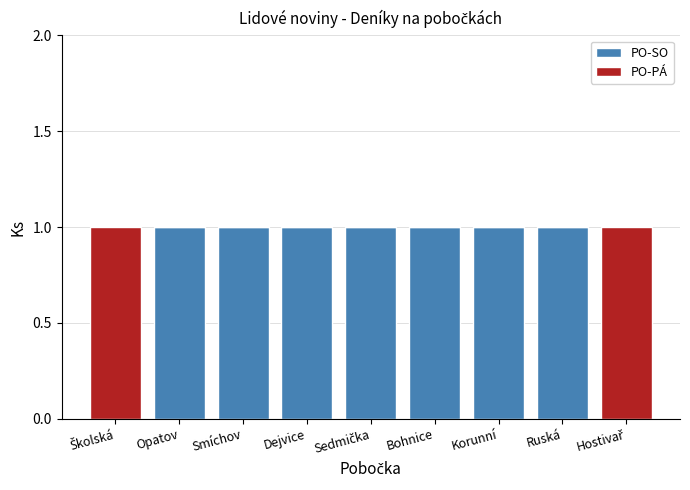

The value of PO-SO at Bohnice is 1. True or false?

True